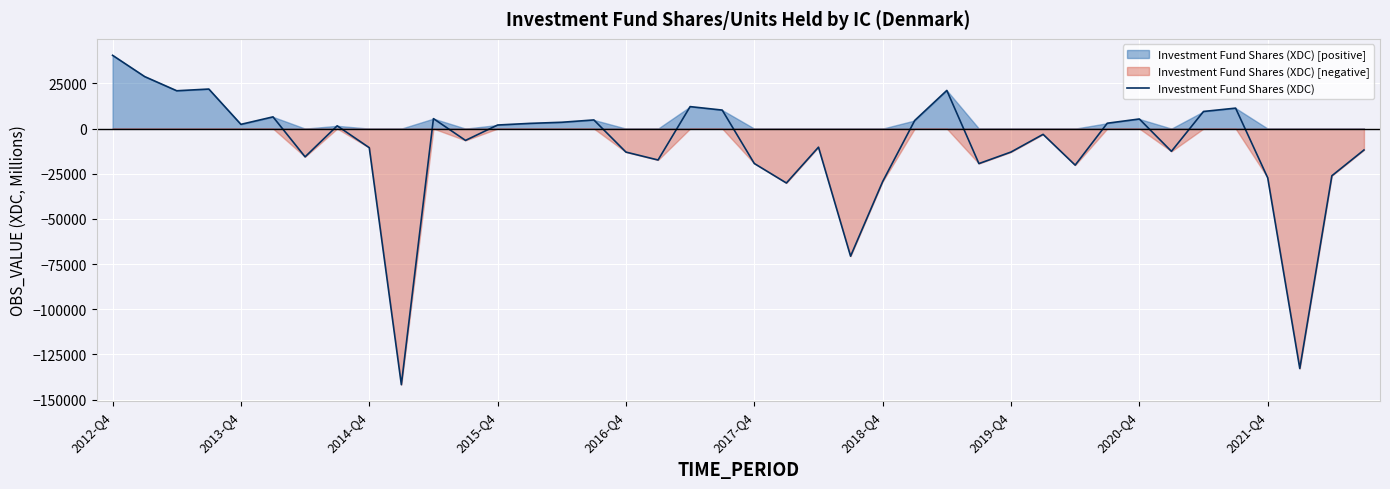

What is the highest value of the Investment Fund Shares (XDC) series?

40561